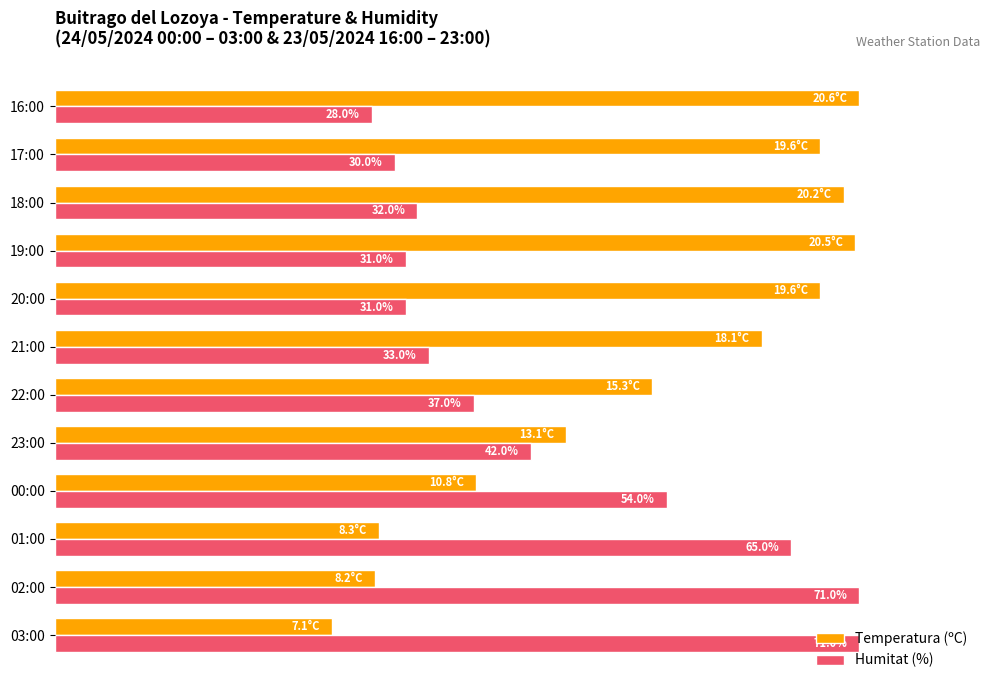

What are all the series names shown in the legend?

Temperatura (ºC), Humitat (%)